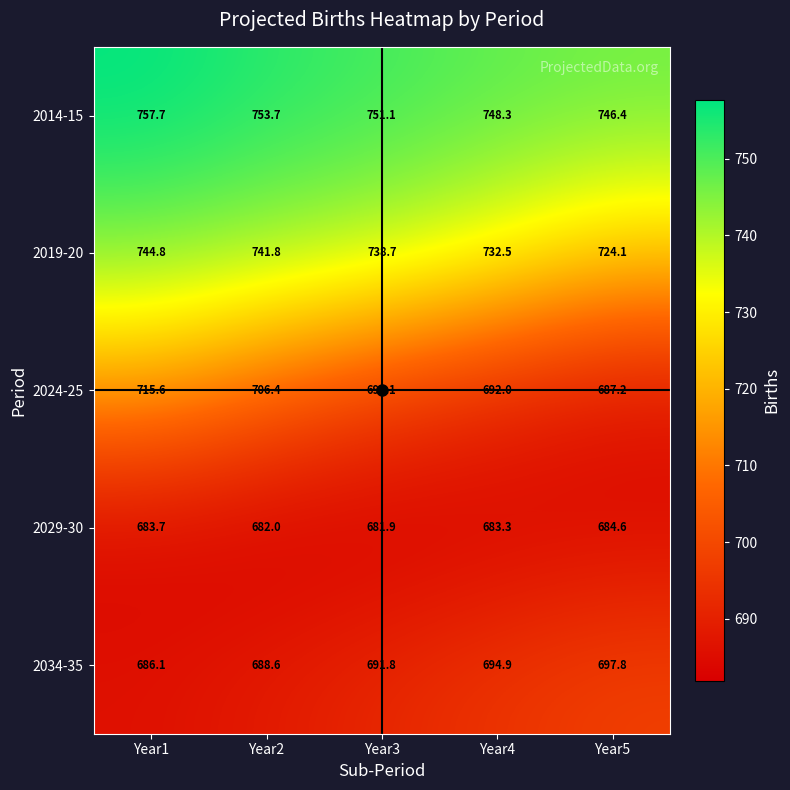

What is the spread (max minus min) of values at Year5?

61.8